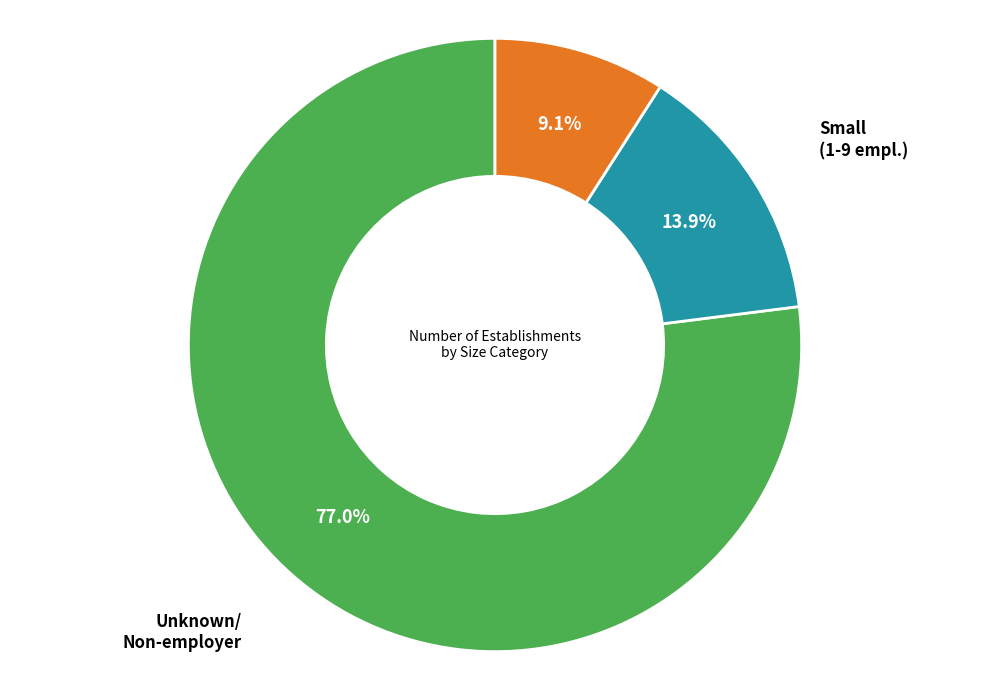

Does any single category account for the majority?

Yes